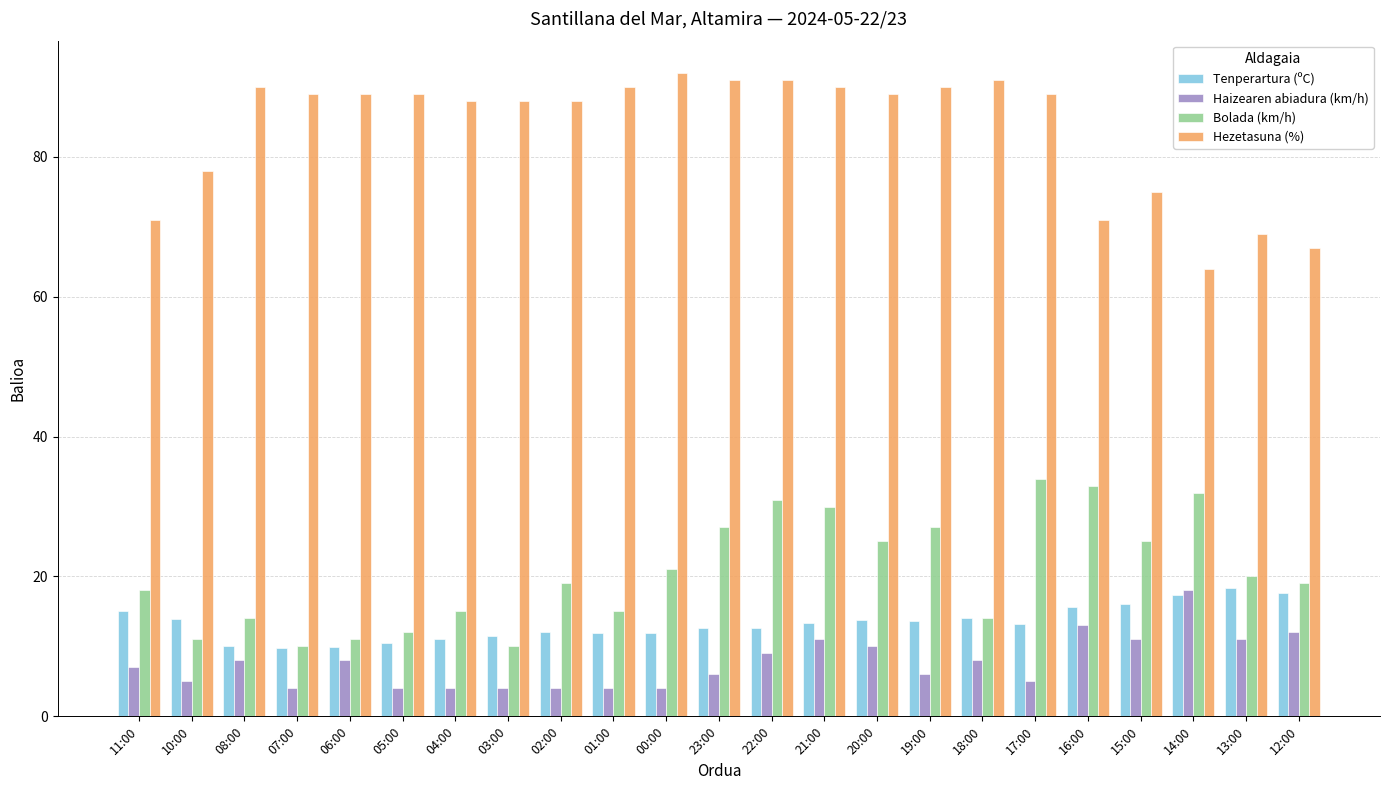

How many bars are there in total?

92